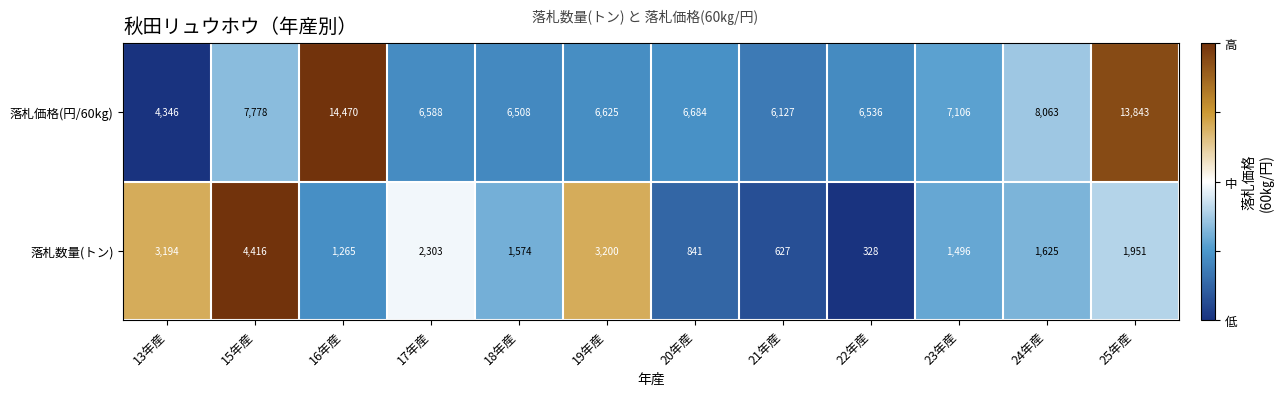

Where is 落札数量(トン) nearest to the value 2372?

17年産